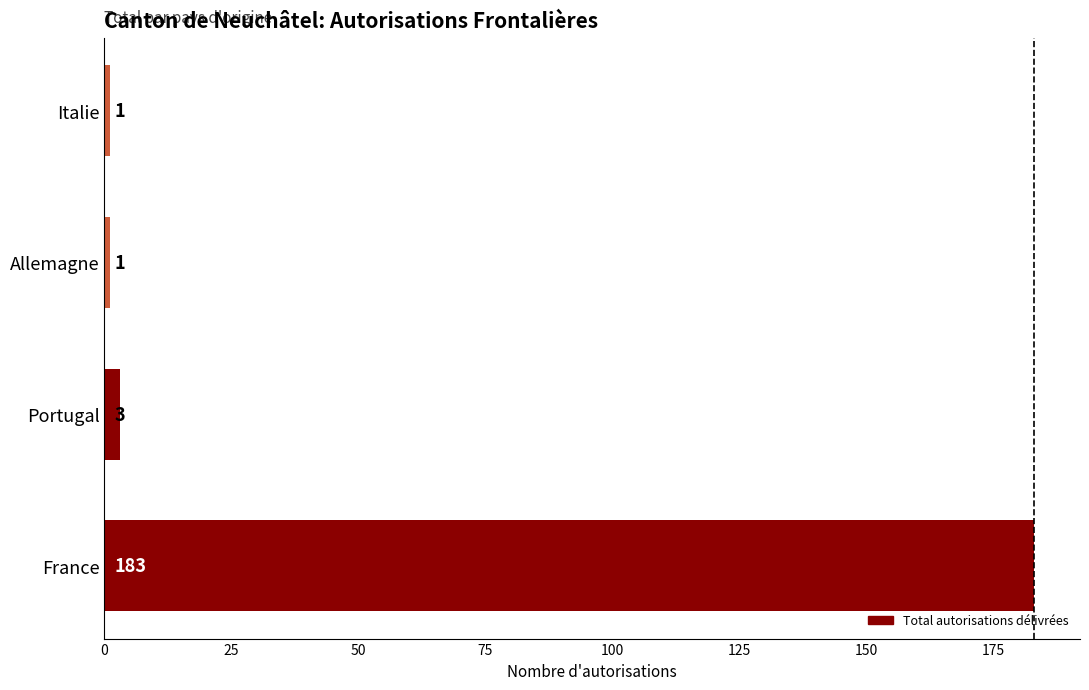

The chart shows a value of 1 at Allemagne. True or false?

True